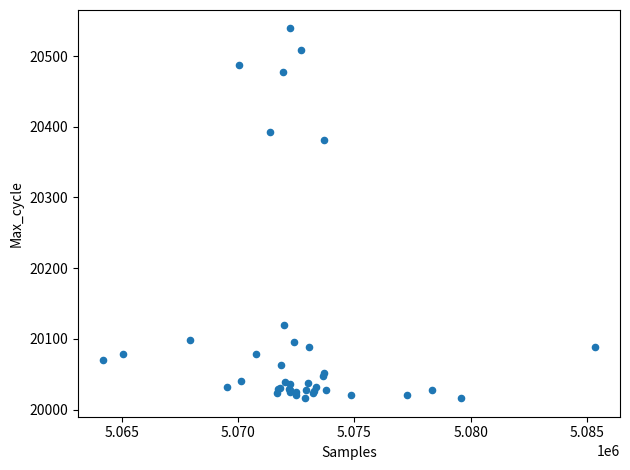

What Y value in the scatter plot is closest to 20277?

20381